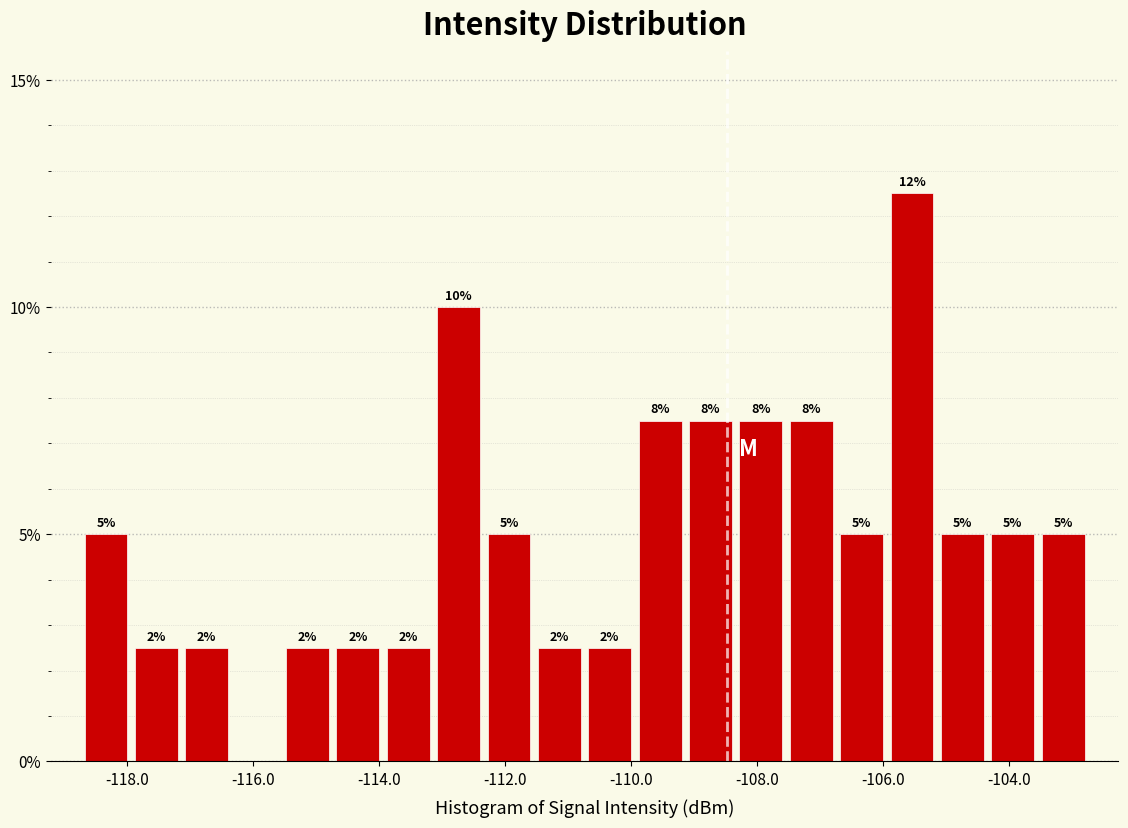

Around what value on the x-axis is the tallest bar? Give the approximate position of its centre, as read against the axis.

-105.6